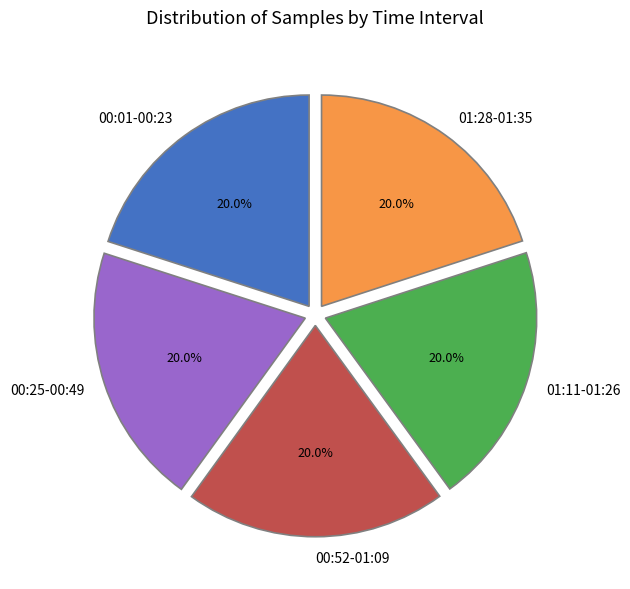

Does any single category account for the majority?

No